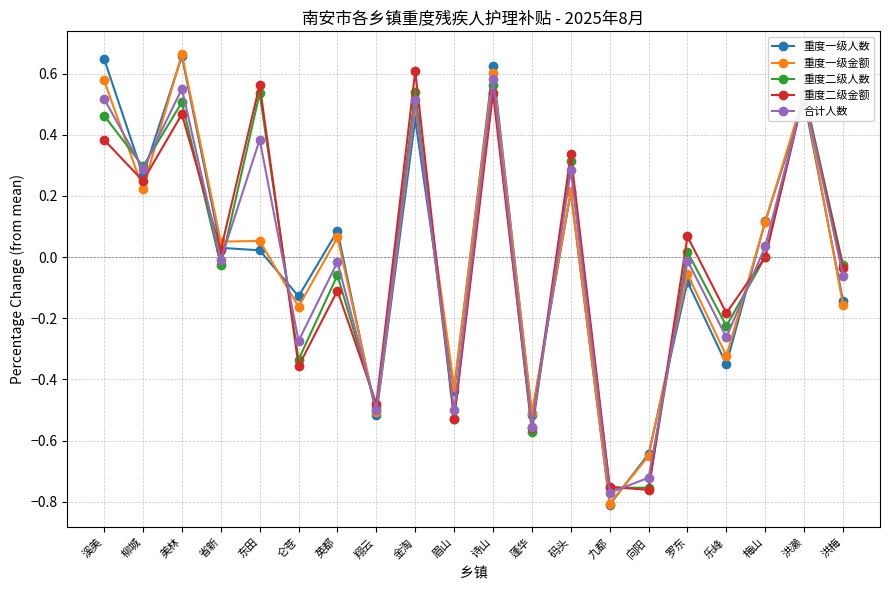

At which category does the chart reach its peak across all series?

美林